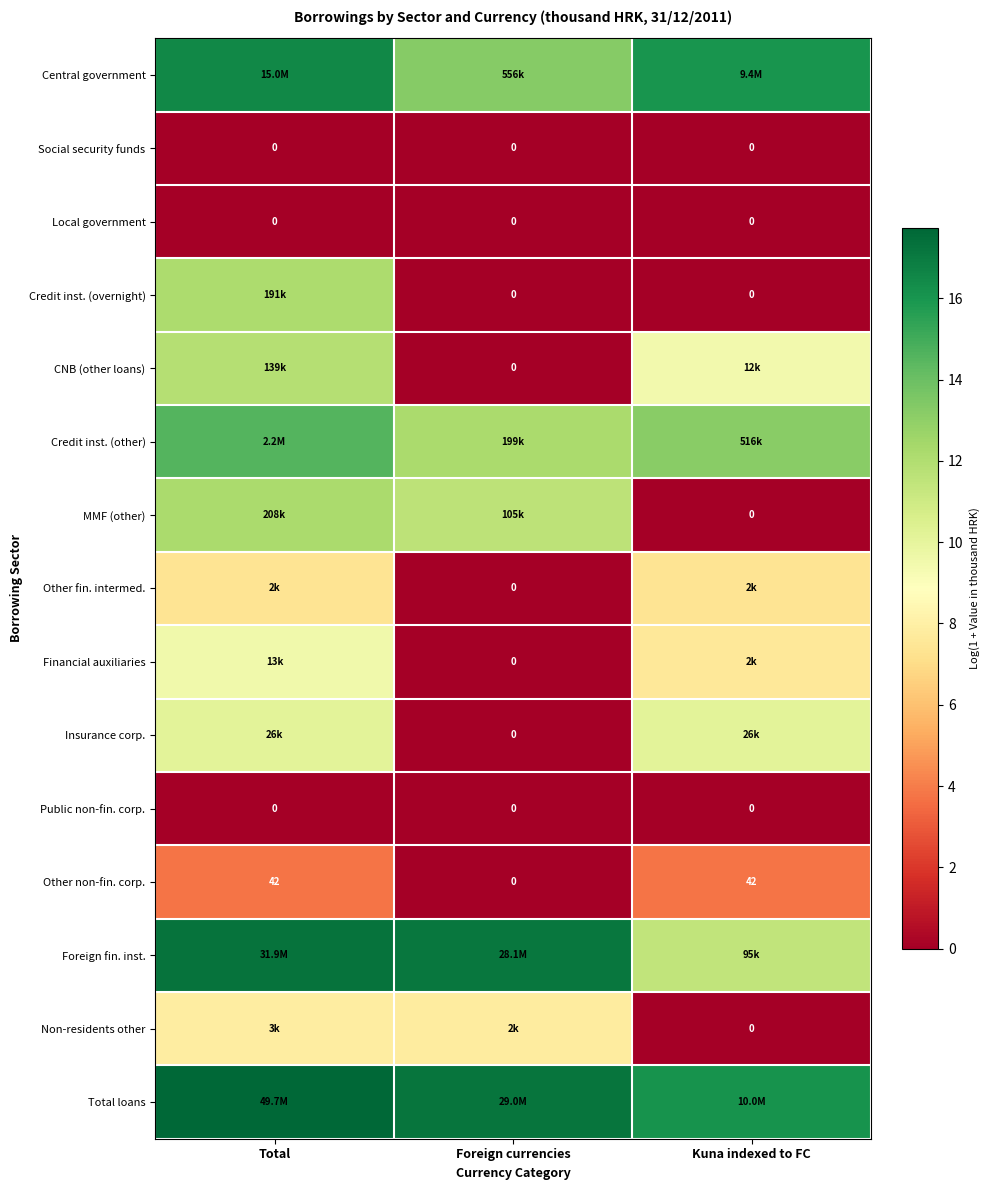

The Insurance corp. series shows 4.0 at Total. True or false?

False